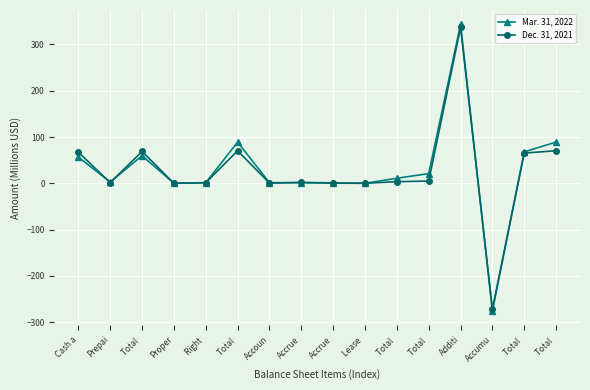

Which series has the widest spread of values?

Mar. 31, 2022